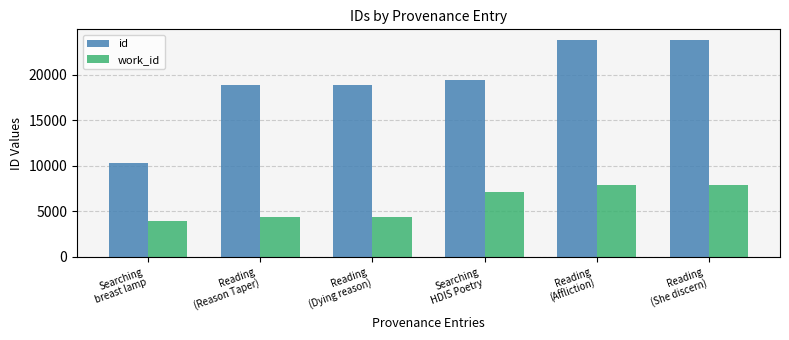

Which category has the lowest value in the id series?

Searching
breast lamp